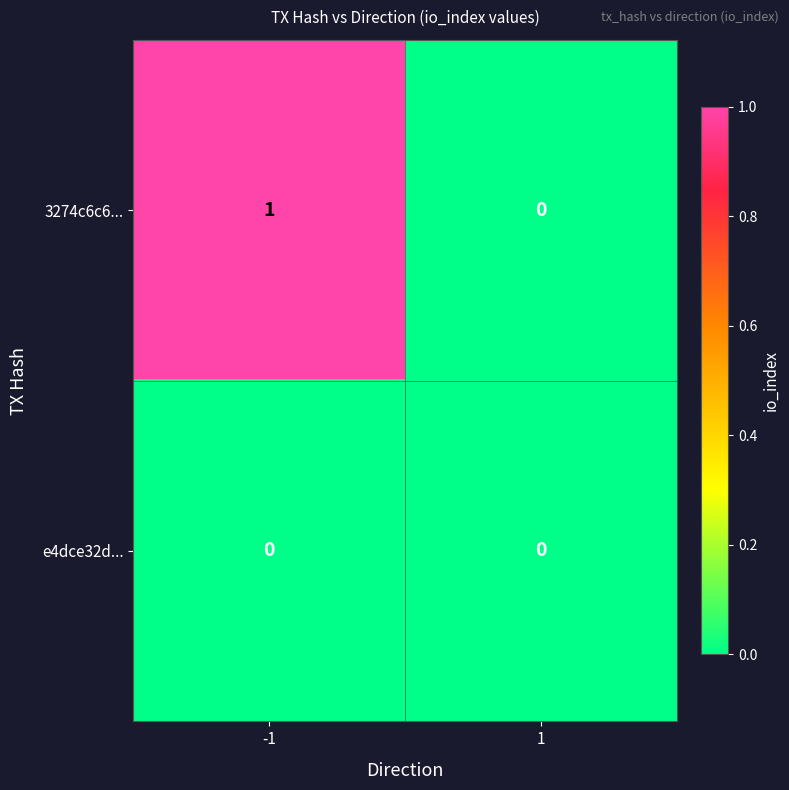

Reading left to right, transcribe all the data shown in this chart.

3274c6c6...: 1	0
e4dce32d...: 0	0